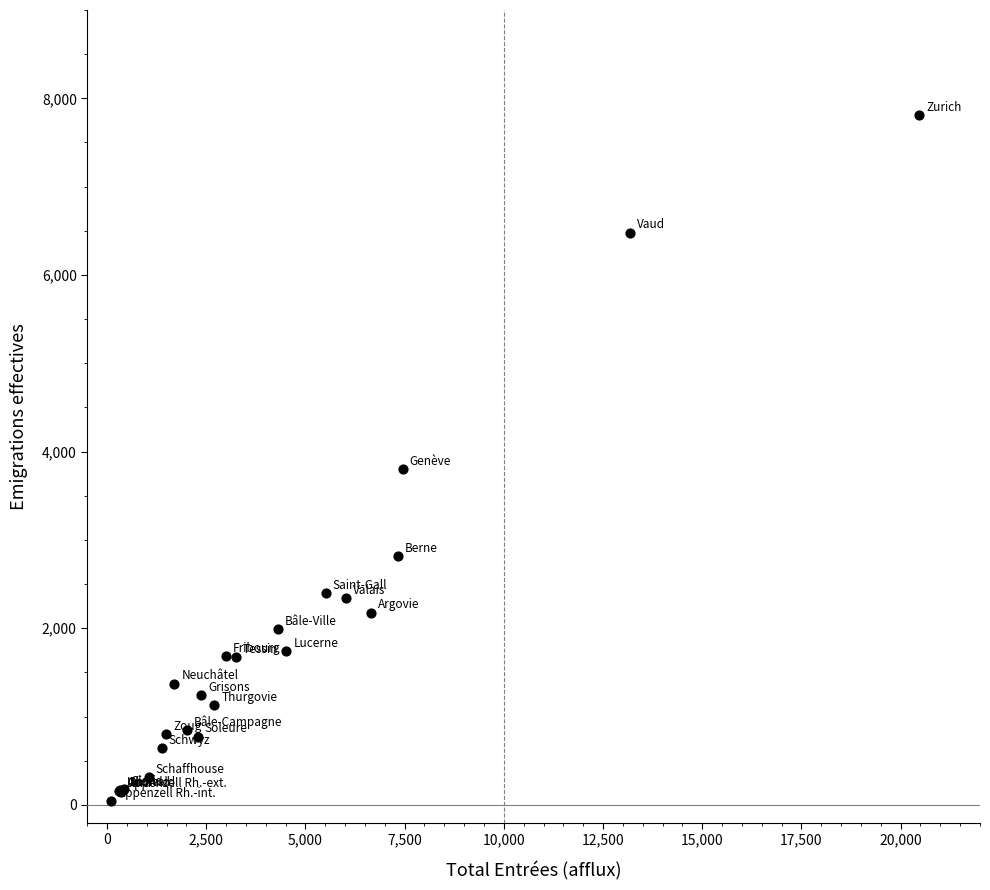

What Y value in the scatter plot is closest to 3929?

3805